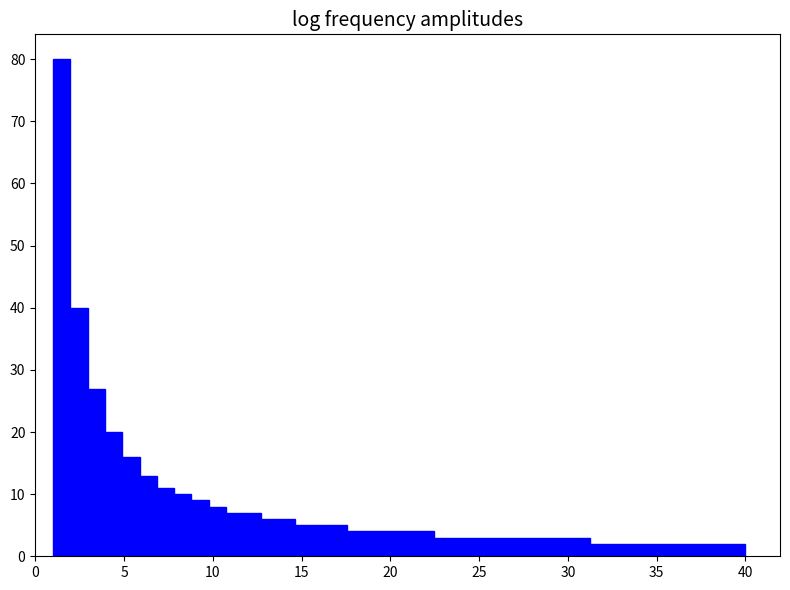

Around what value on the x-axis is the tallest bar? Give the approximate position of its centre, as read against the axis.

1.5